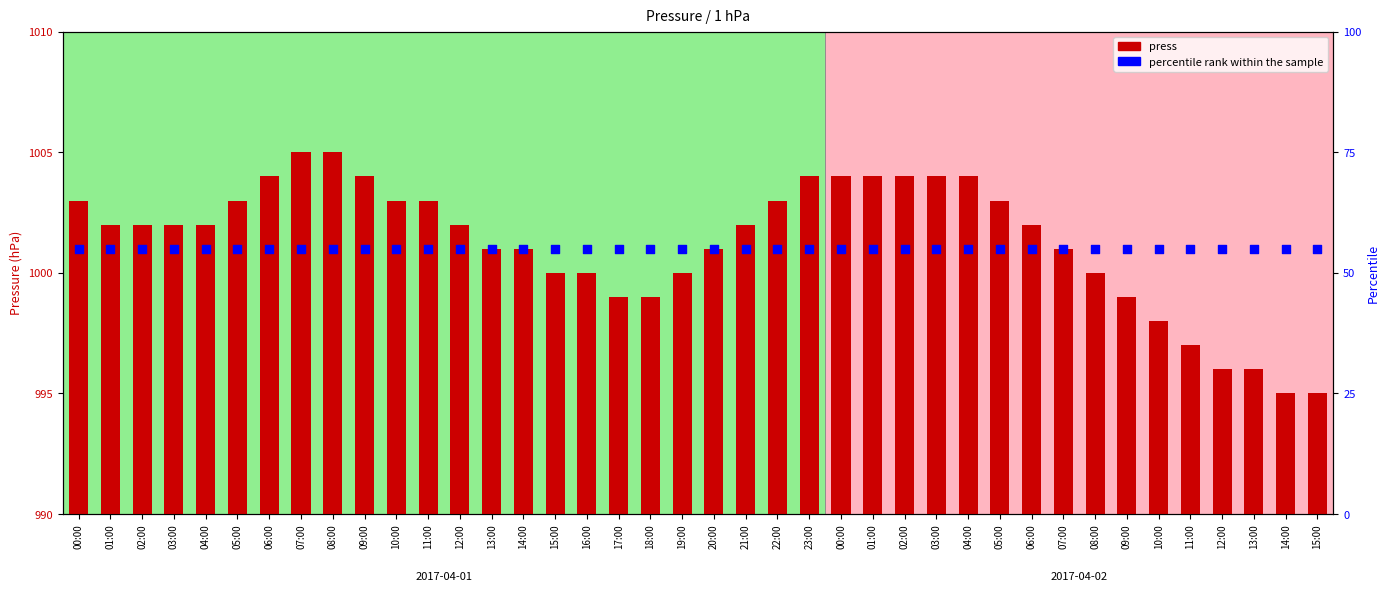

What are all the series names shown in the legend?

press, percentile rank within the sample